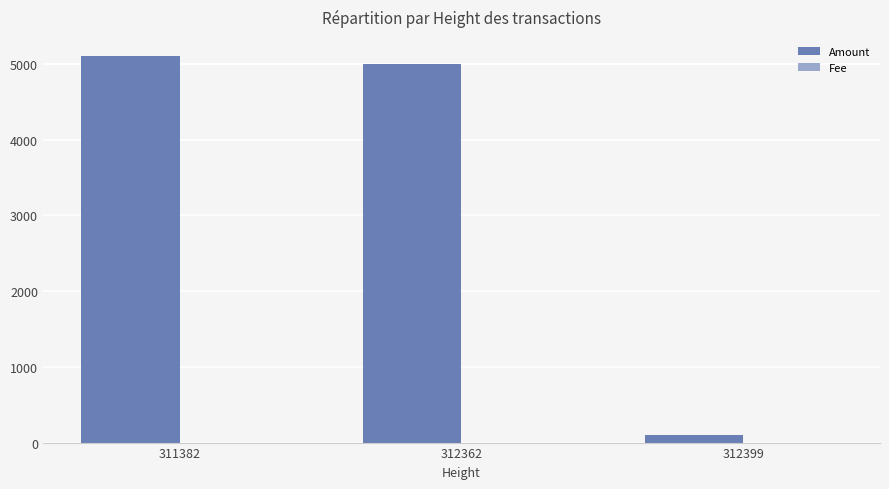

What is the total value across all series at 312399?

101